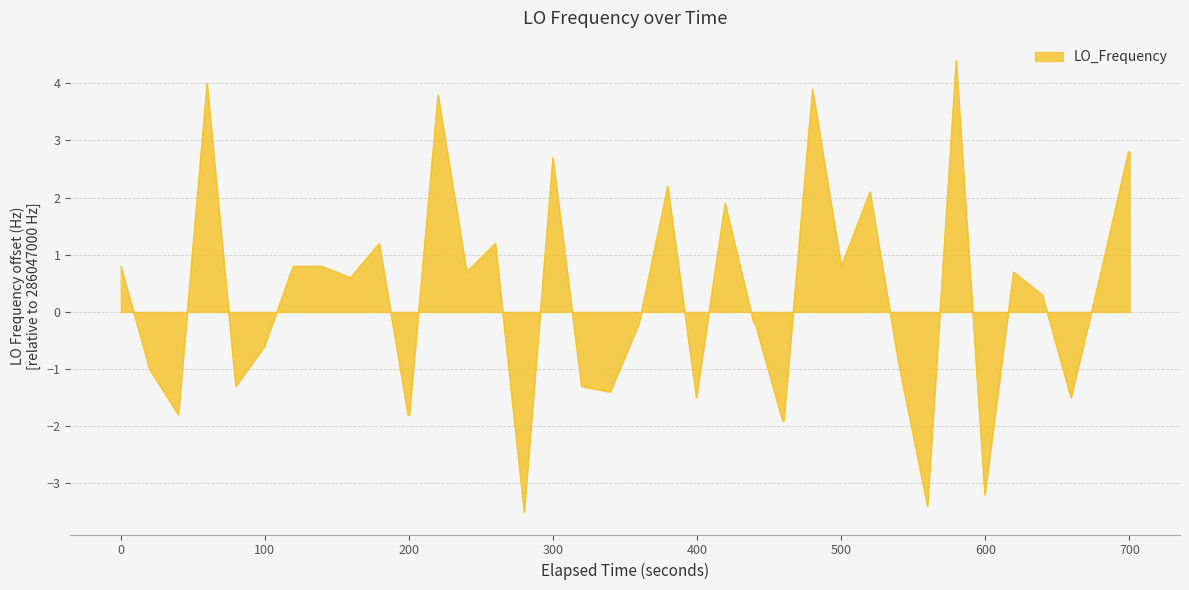

What is the greatest value displayed?

4.4